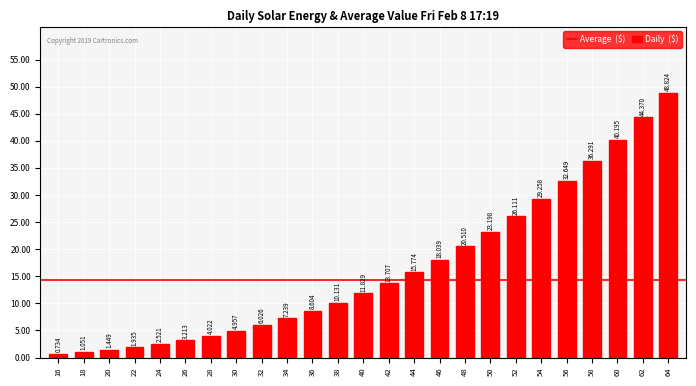

What is the difference between the values at 52 and 56?

6.5